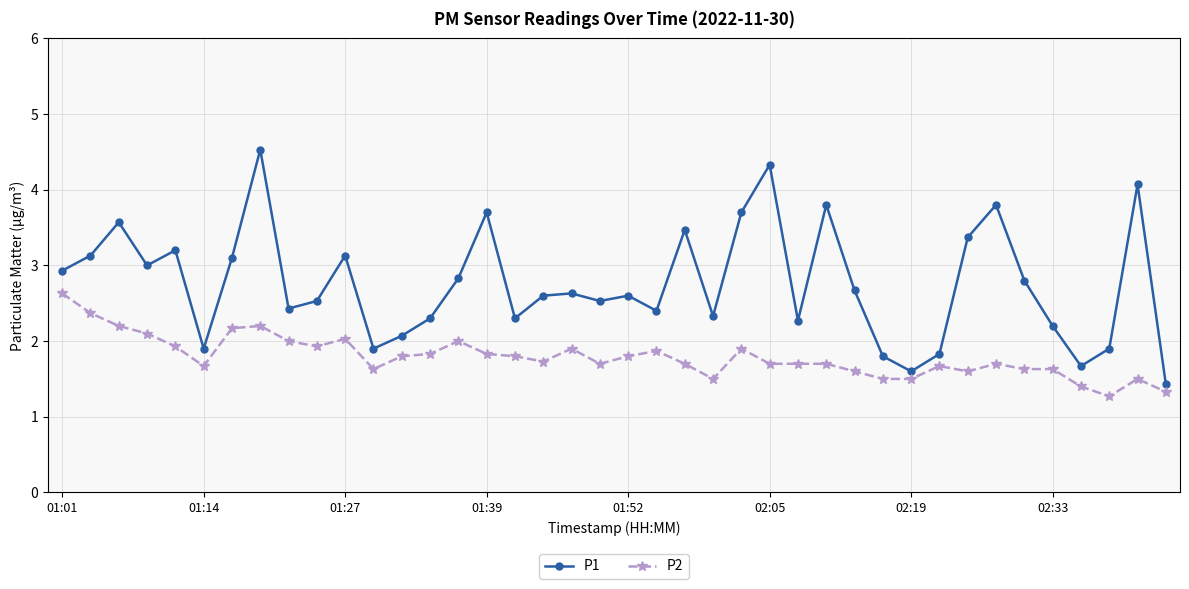

What is the highest value of the P1 series?

4.5